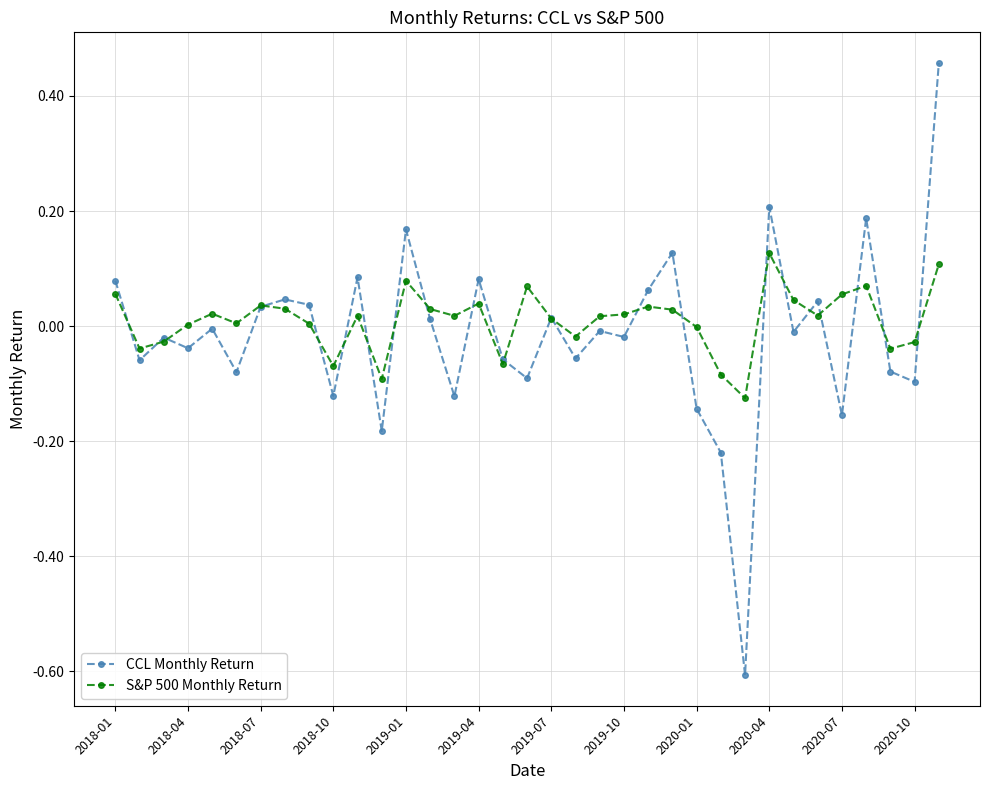

Which series has the widest spread of values?

CCL Monthly Return